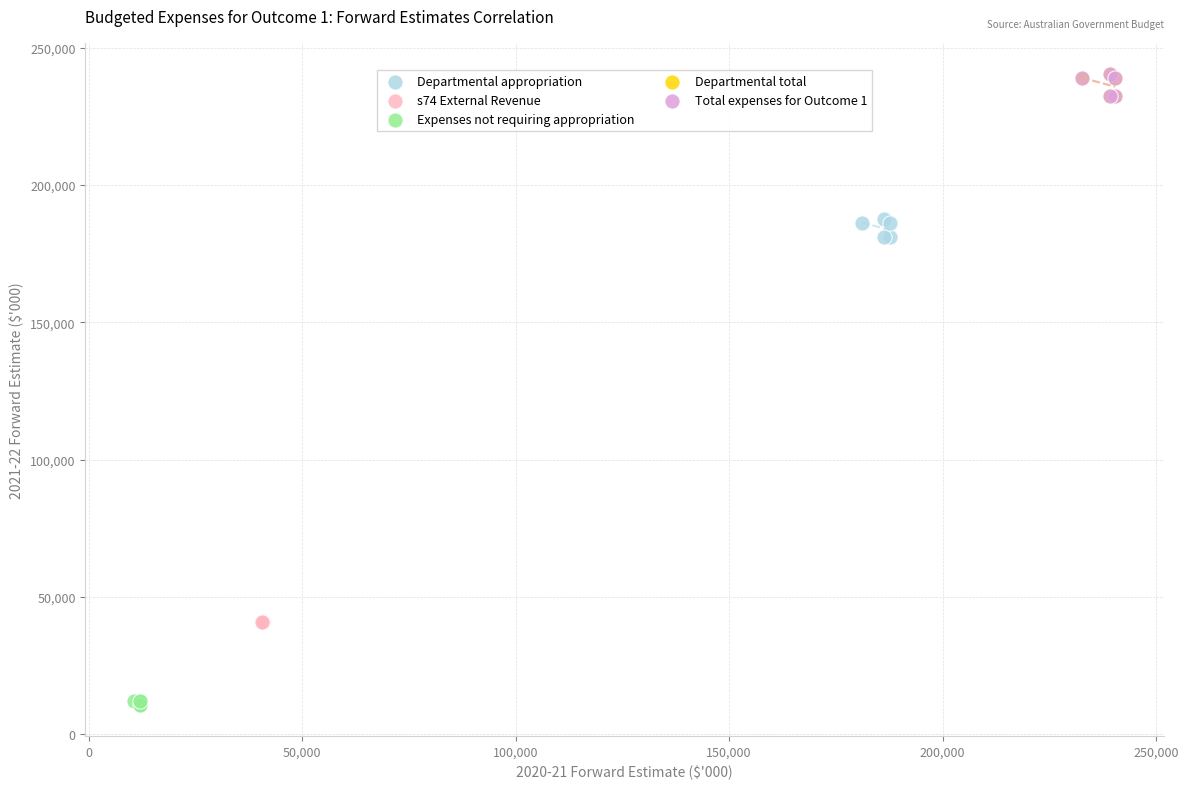

Which series reaches the minimum Y coordinate?

Expenses not requiring appropriation